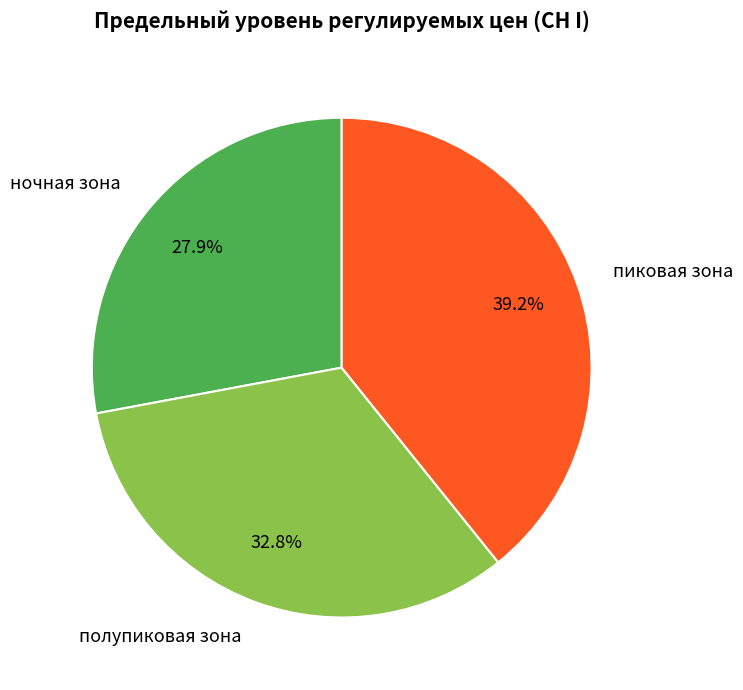

How much of the chart is everything except полупиковая зона?

67.2%